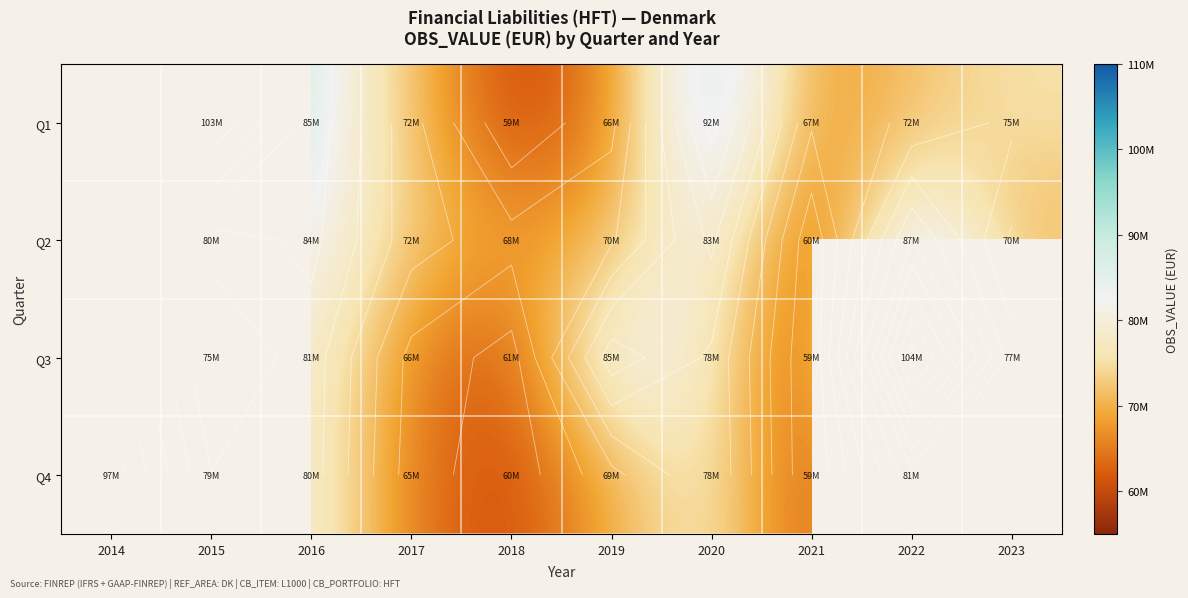

At which label is Q4 closest to 77977723?

2020